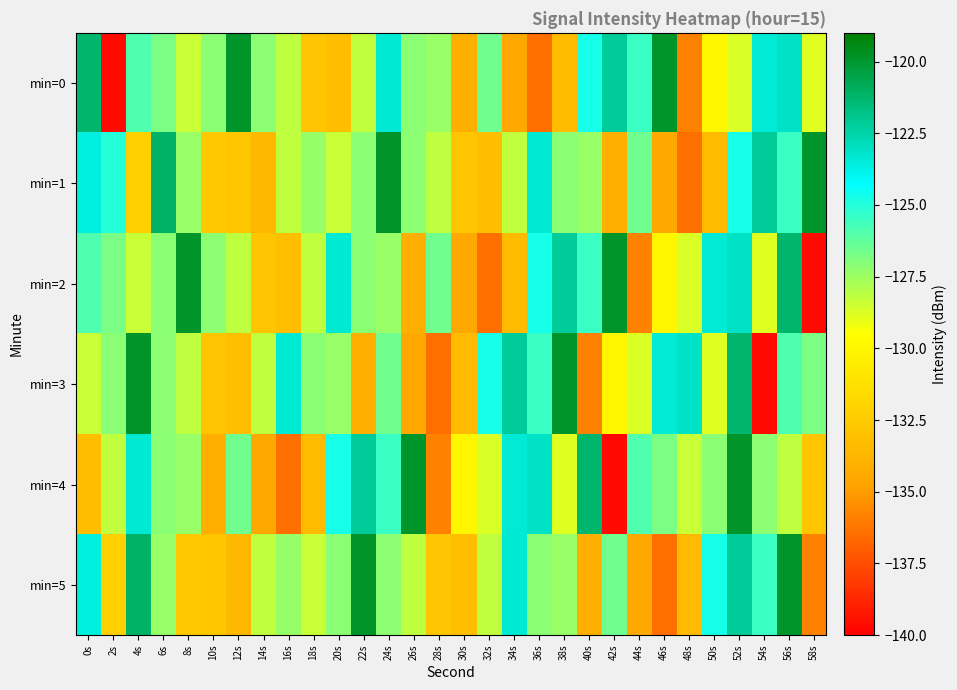

What is the smallest value displayed?

-139.6